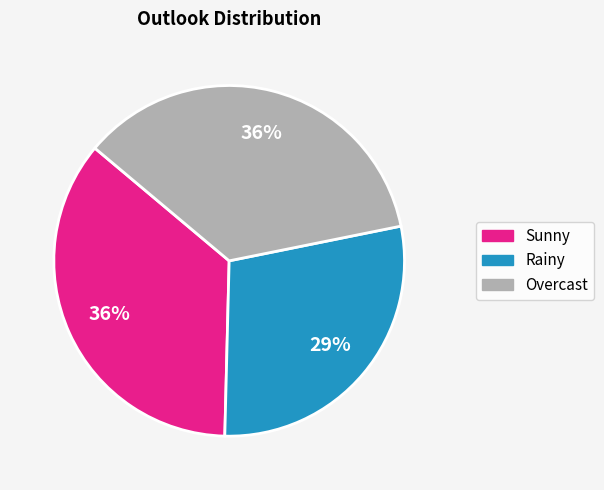

To the nearest percent, what percentage of the pie is Sunny?

36%